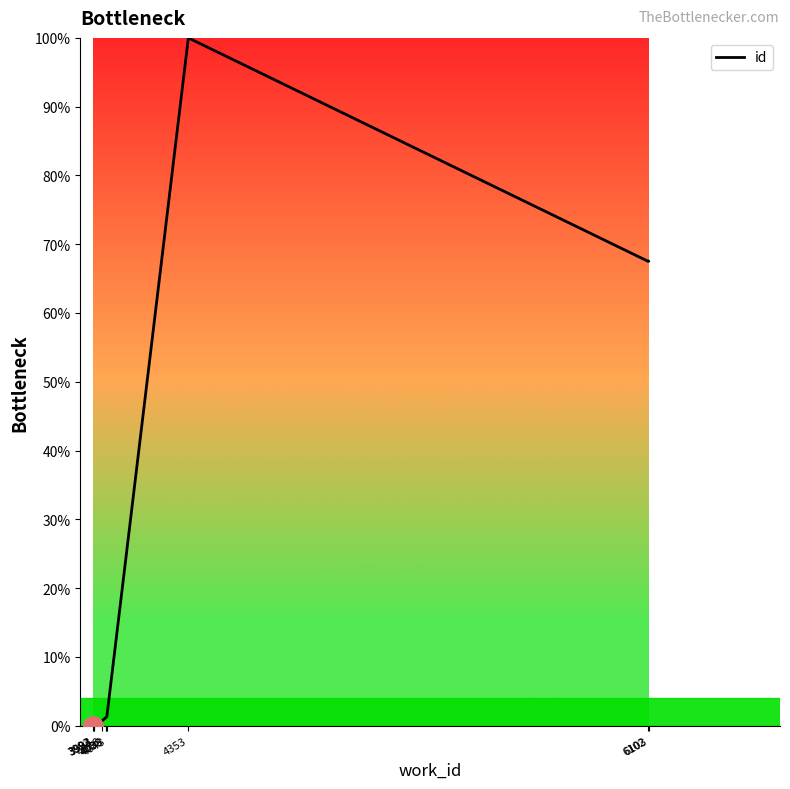

What is the difference between the second highest and minimum values?

67.5